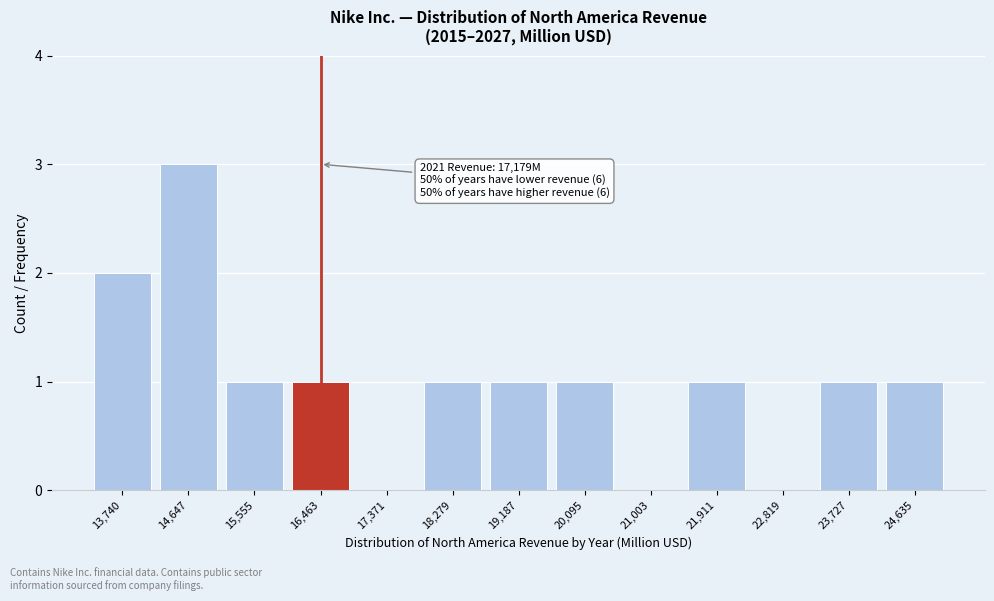

Reading right to left, what are all the values shown in this chart?

24,635=1	23,727=1	22,819=0	21,911=1	21,003=0	20,095=1	19,187=1	18,279=1	17,371=0	16,463=1	15,555=1	14,647=3	13,740=2